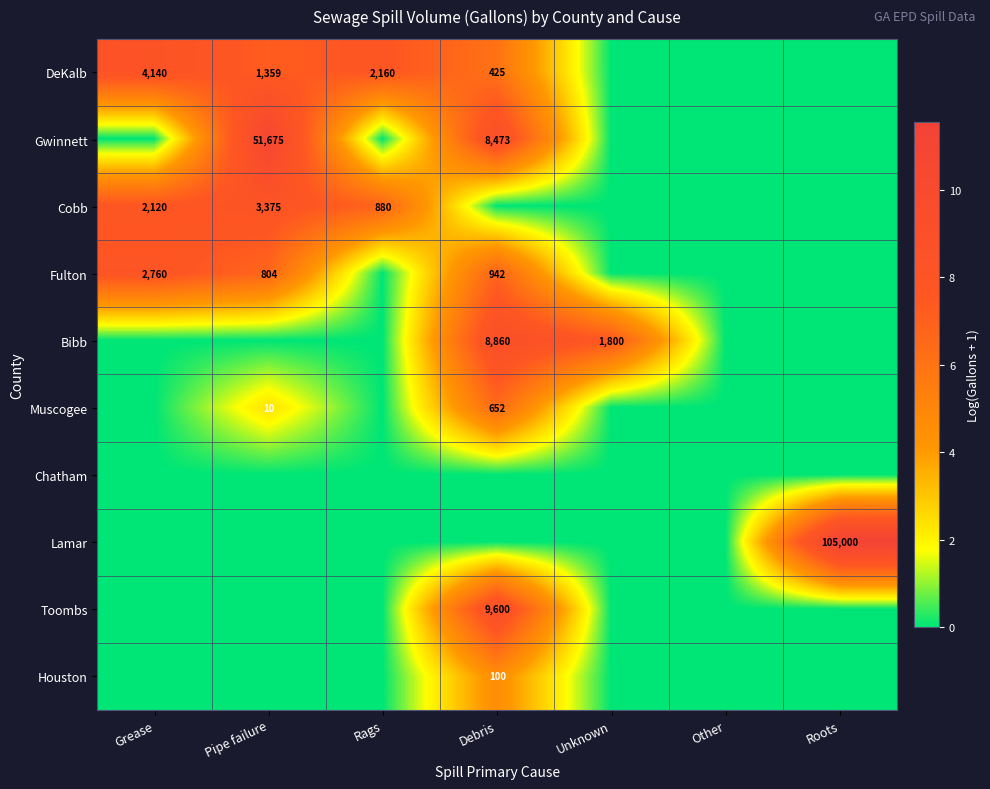

Is it true that Gwinnett equals 51675 at Pipe failure?

True